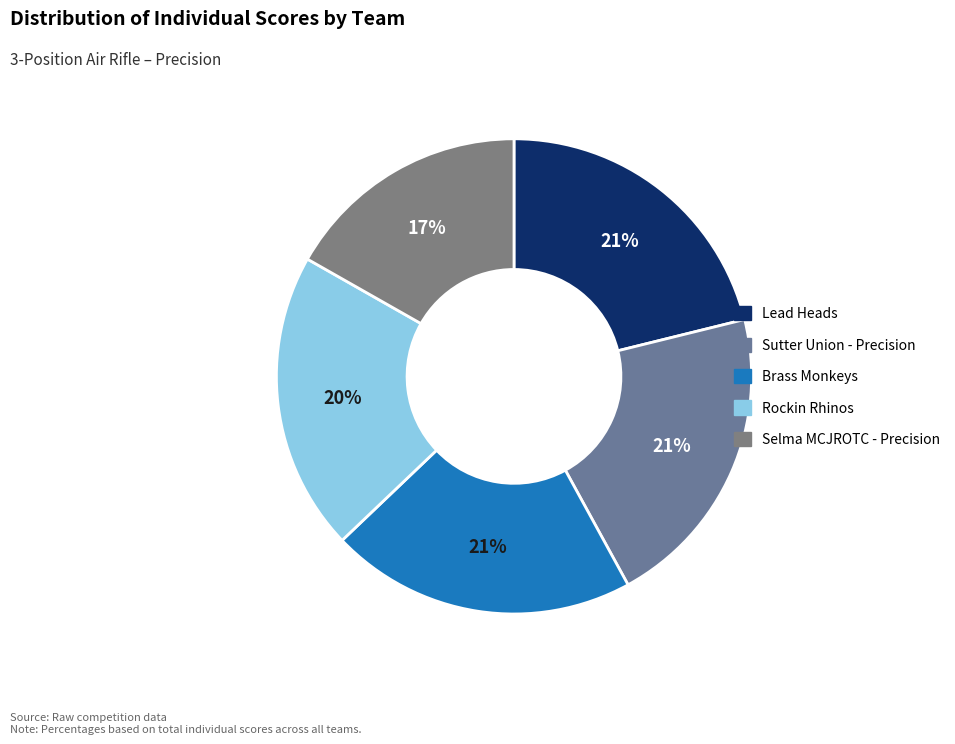

What percentage is the Brass Monkeys slice, to the nearest percent?

21%